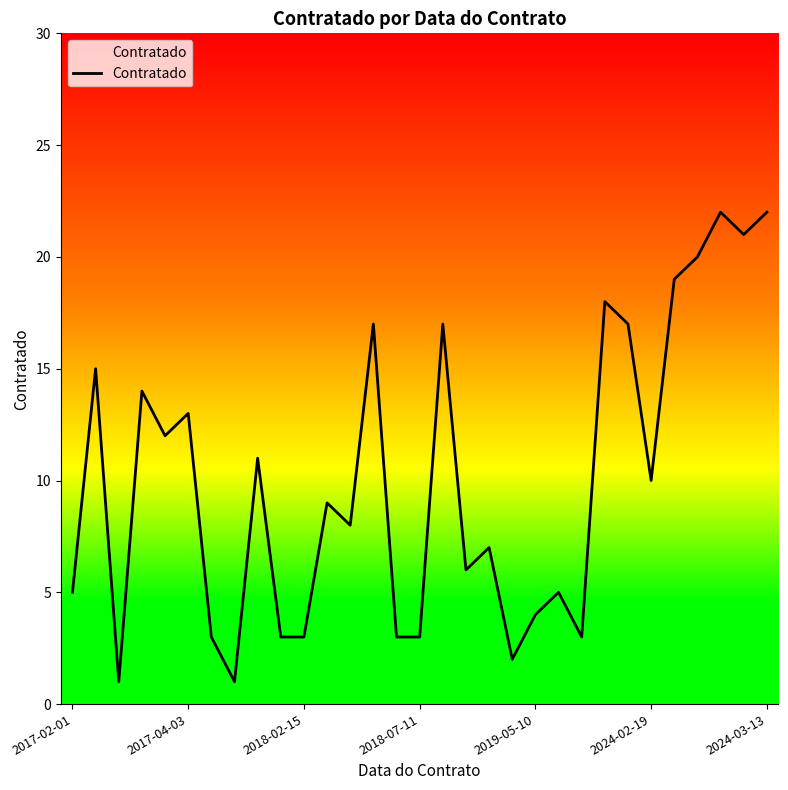

What is the difference between the maximum and minimum values?

21